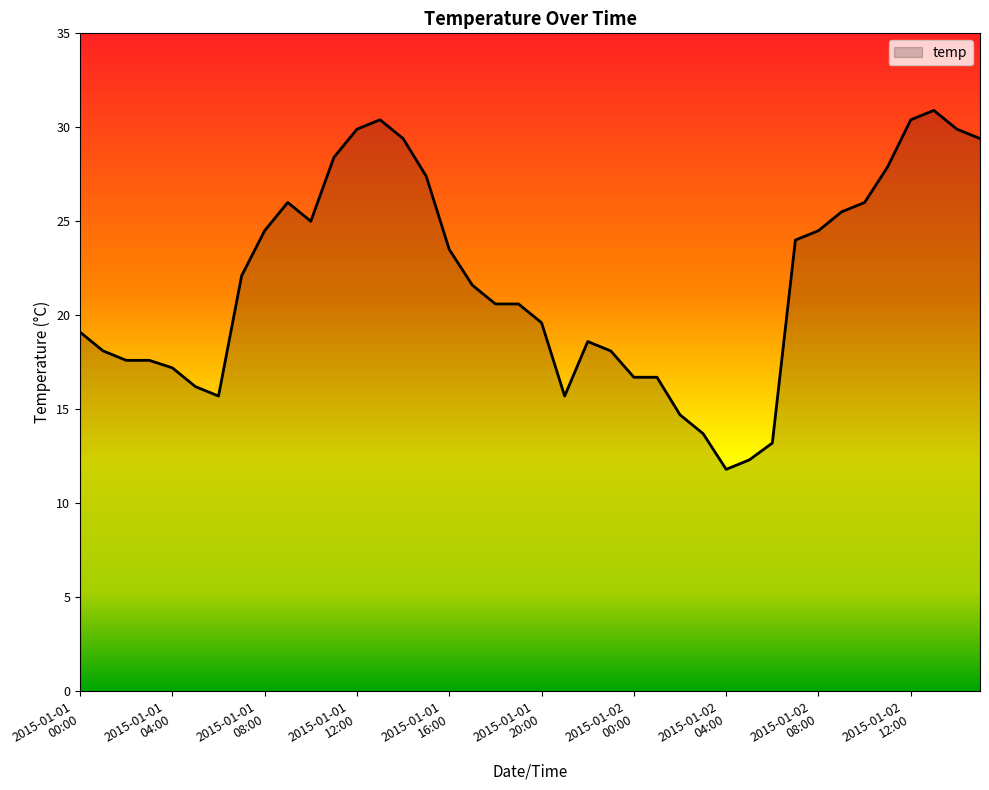

What is the difference between the maximum and minimum values?

19.1